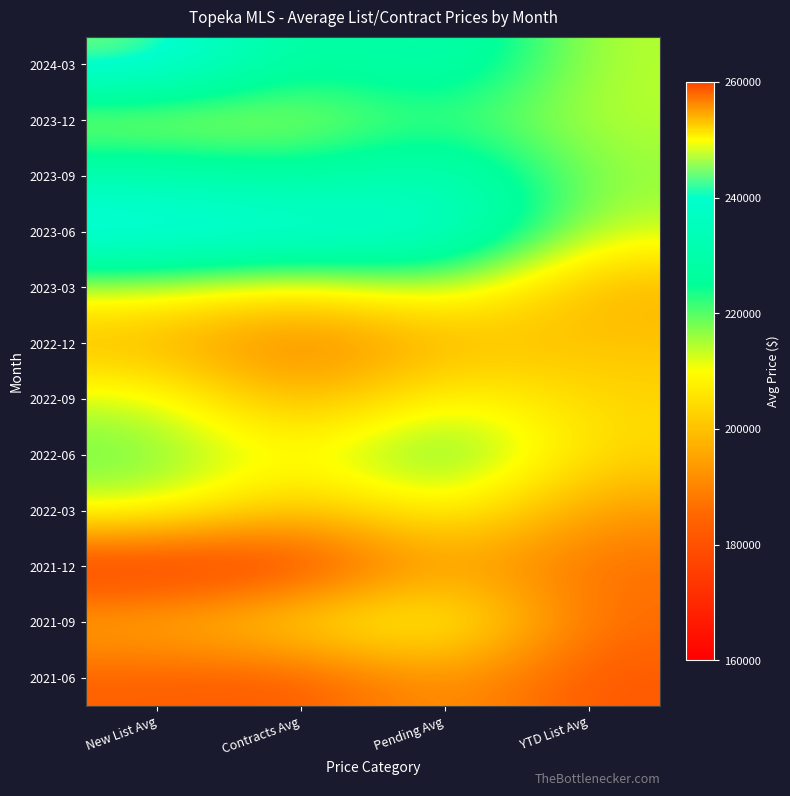

At YTD List Avg, list the series in order from largest to smallest.

2023-09, 2023-12, 2024-03, 2023-06, 2022-06, 2022-09, 2022-12, 2023-03, 2022-03, 2021-12, 2021-09, 2021-06